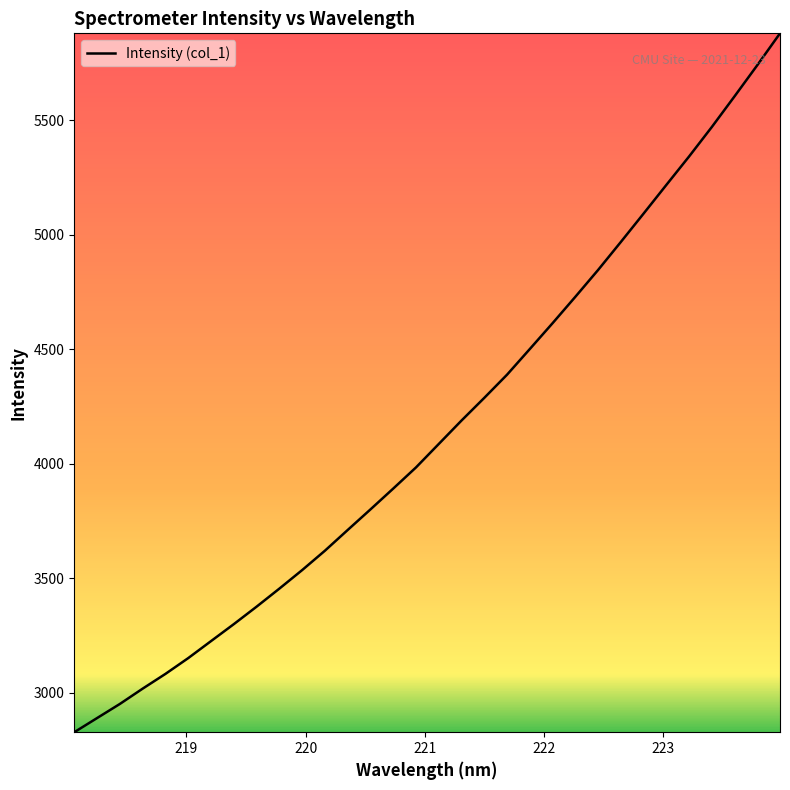

What is the greatest value displayed?

5878.7